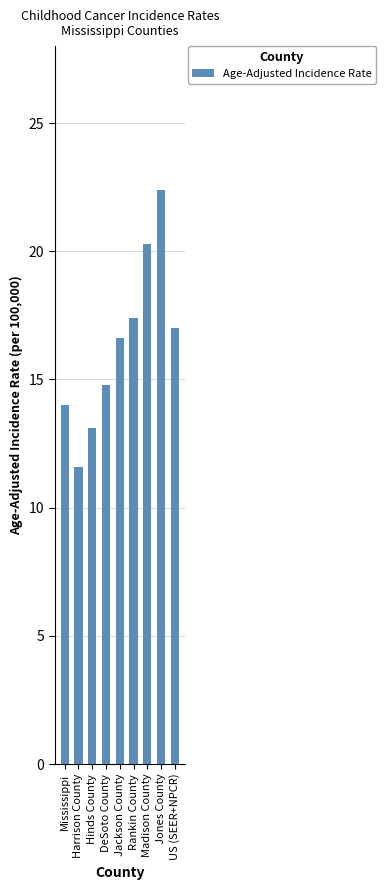

Reading left to right, extract all data points from this chart.

14.0	11.6	13.1	14.8	16.6	17.4	20.3	22.4	17.0